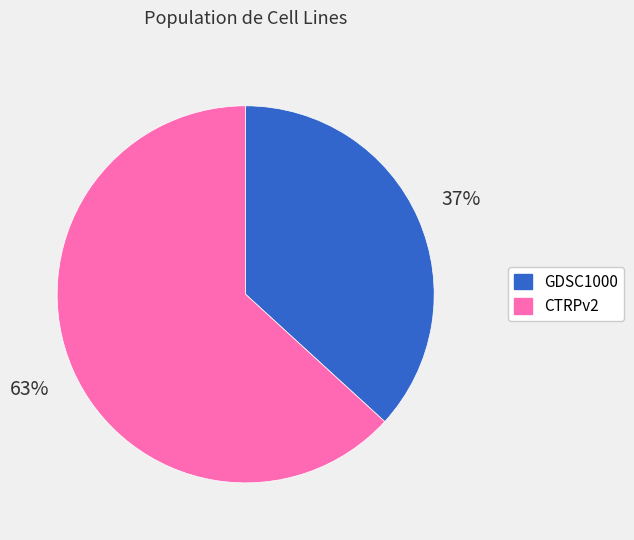

How many segments does this pie chart have?

2